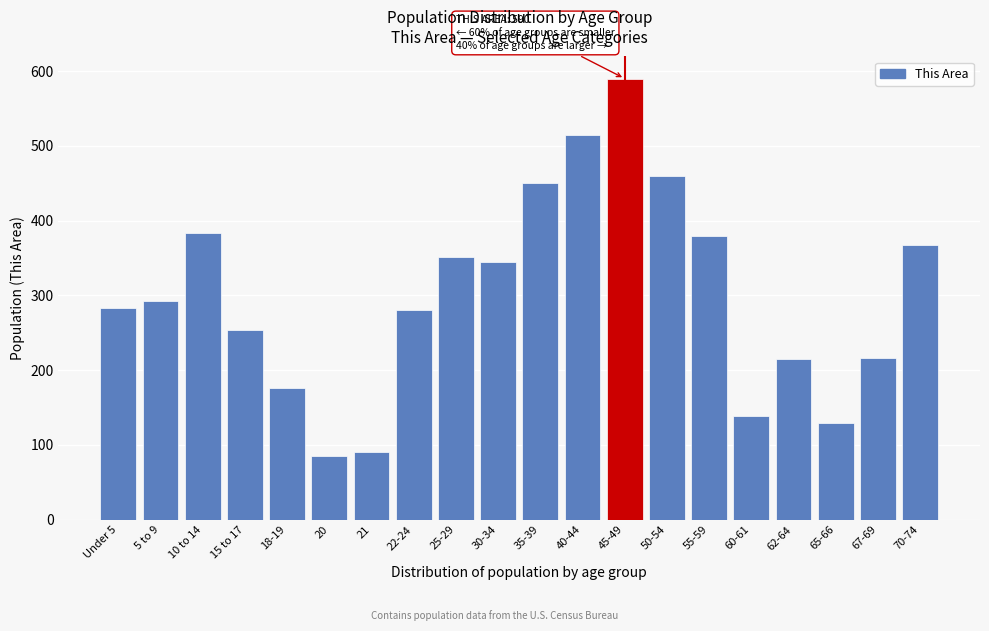

What is the change in value from 20 to 50-54?

+374